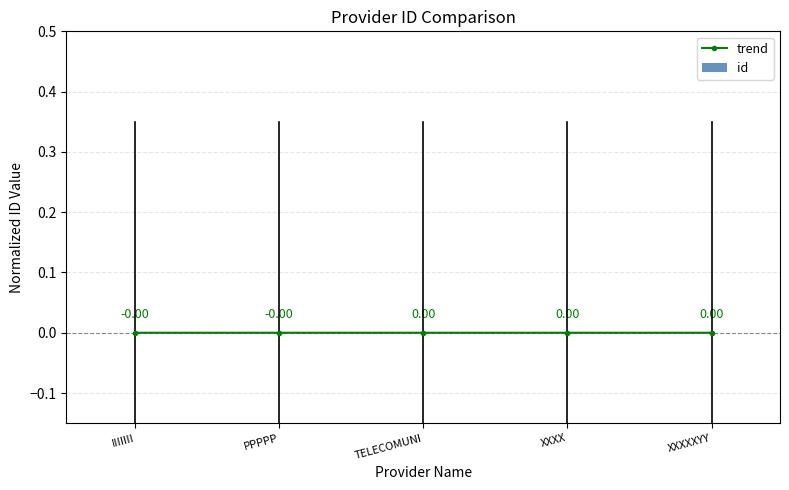

The value of id at TELECOMUNI is 0.0. True or false?

True